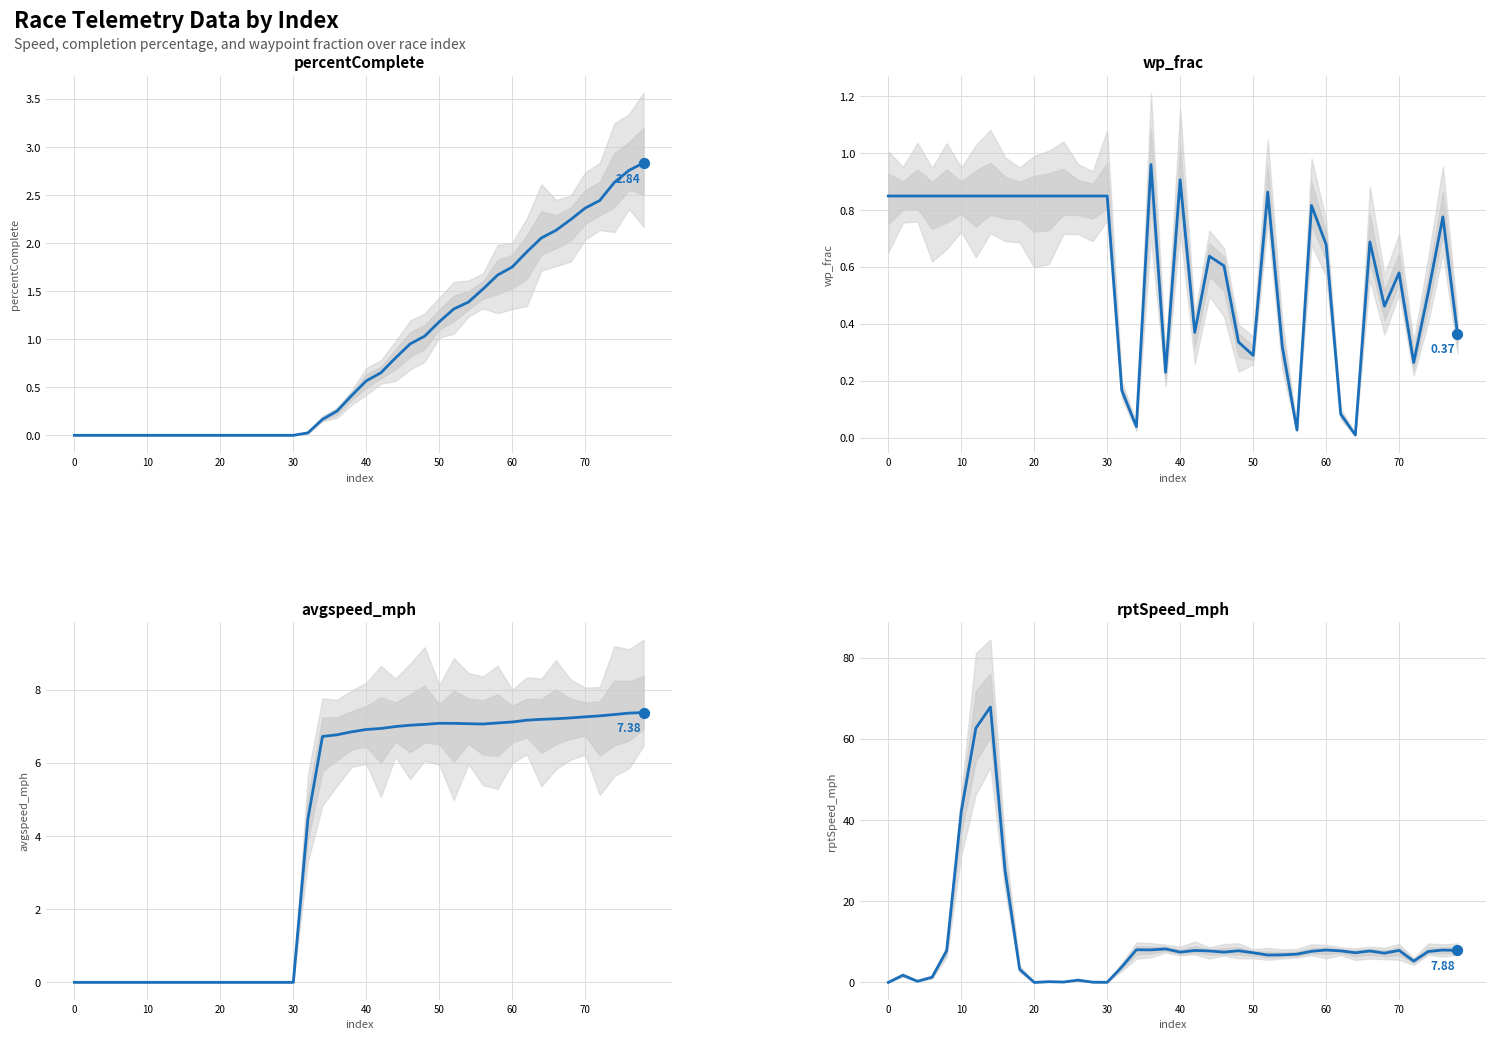

At how many categories does at least one series exceed 48?

2